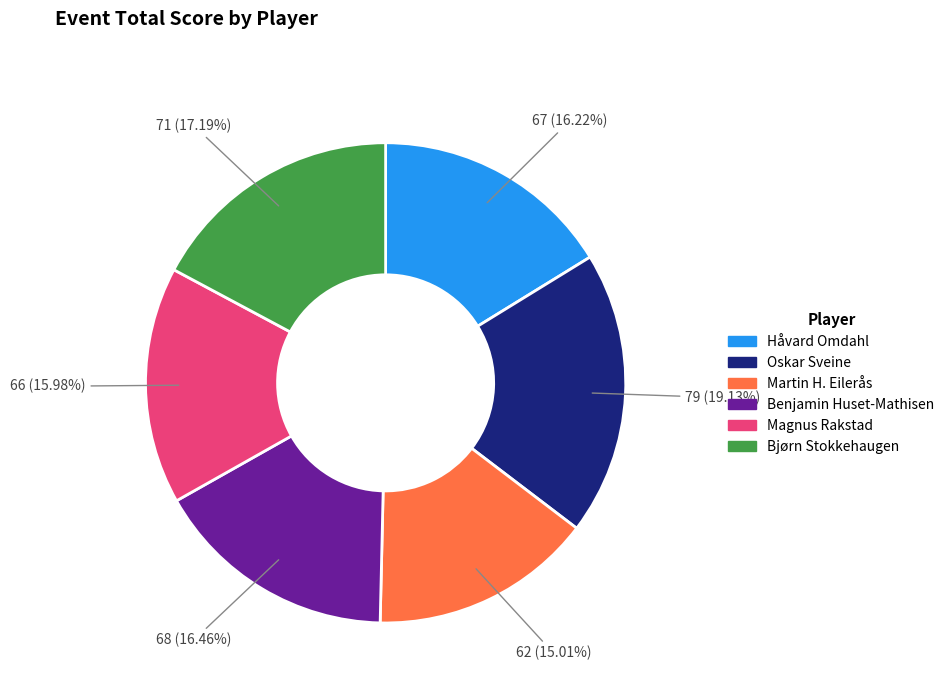

Which has a higher value, Håvard Omdahl or Oskar Sveine?

Oskar Sveine